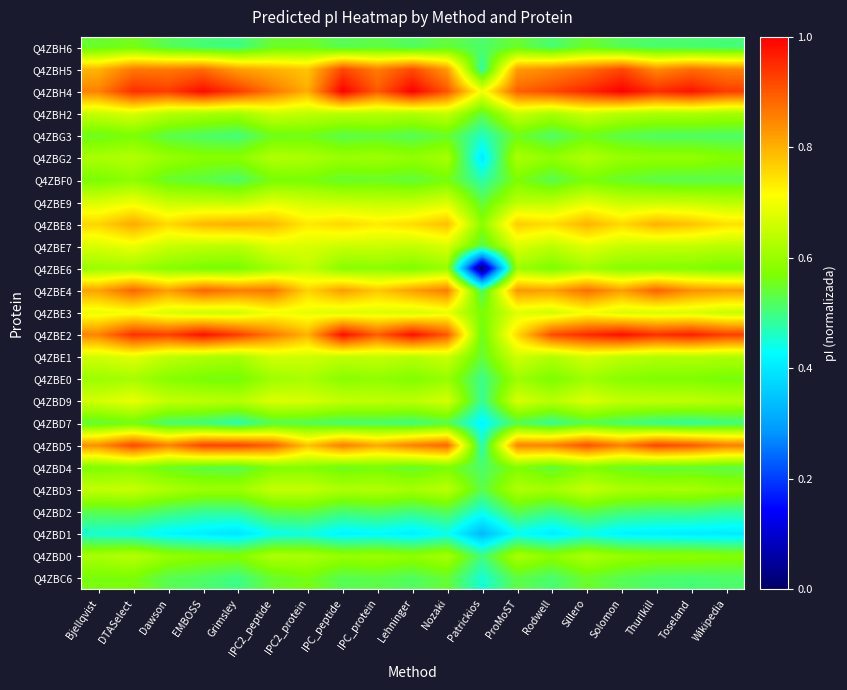

What is the total value across all series at Grimsley?

15.8